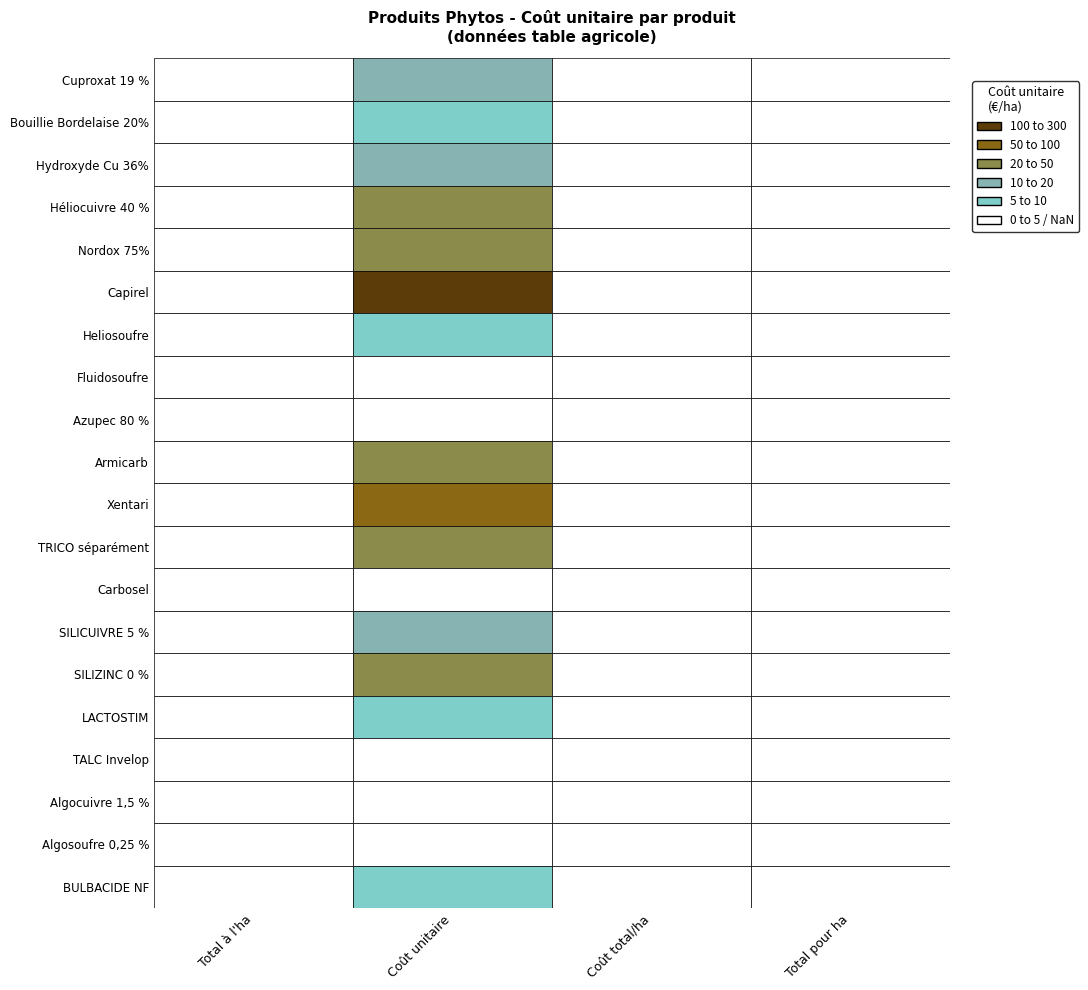

How many data points does each series have?

4